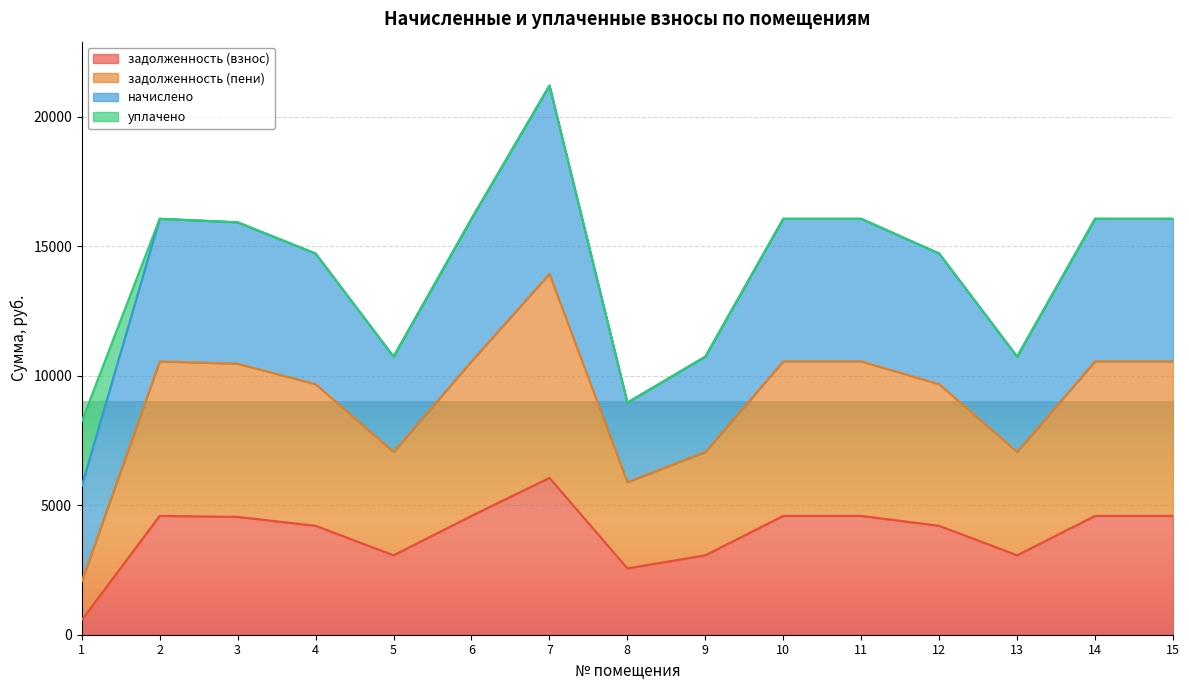

Does the chart display data point markers on the line(s)?

No